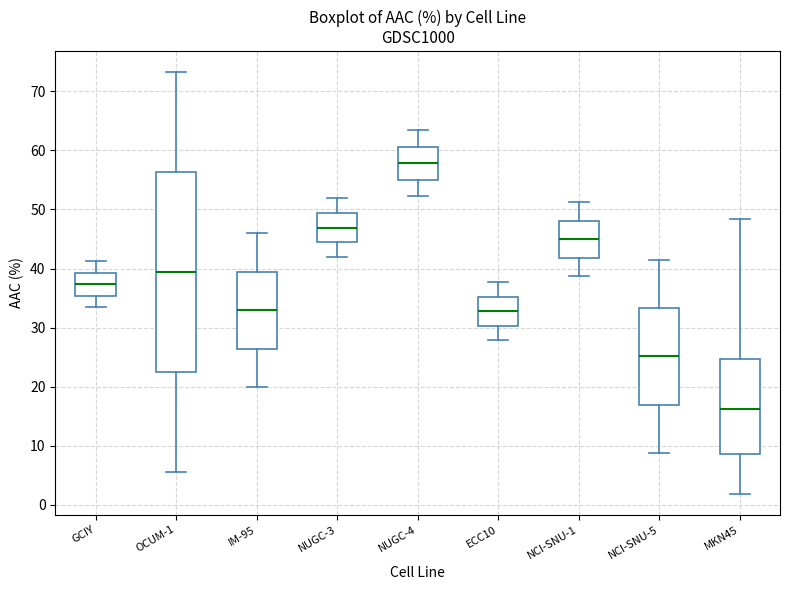

Reading left to right, read every box against the y-axis: the position of its median line, the range the box covers, and the ends of its whiskers. The values are not printed on the chart, so give them approximately, as read against the axis.

GCIY: median 37, box 35 to 39, whiskers 33 to 41
OCUM-1: median 39, box 23 to 56, whiskers 6 to 73
IM-95: median 33, box 26 to 39, whiskers 20 to 46
NUGC-3: median 47, box 44 to 49, whiskers 42 to 52
NUGC-4: median 58, box 55 to 61, whiskers 52 to 63
ECC10: median 33, box 30 to 35, whiskers 28 to 38
NCI-SNU-1: median 45, box 42 to 48, whiskers 39 to 51
NCI-SNU-5: median 25, box 17 to 33, whiskers 9 to 41
MKN45: median 16, box 9 to 25, whiskers 2 to 48